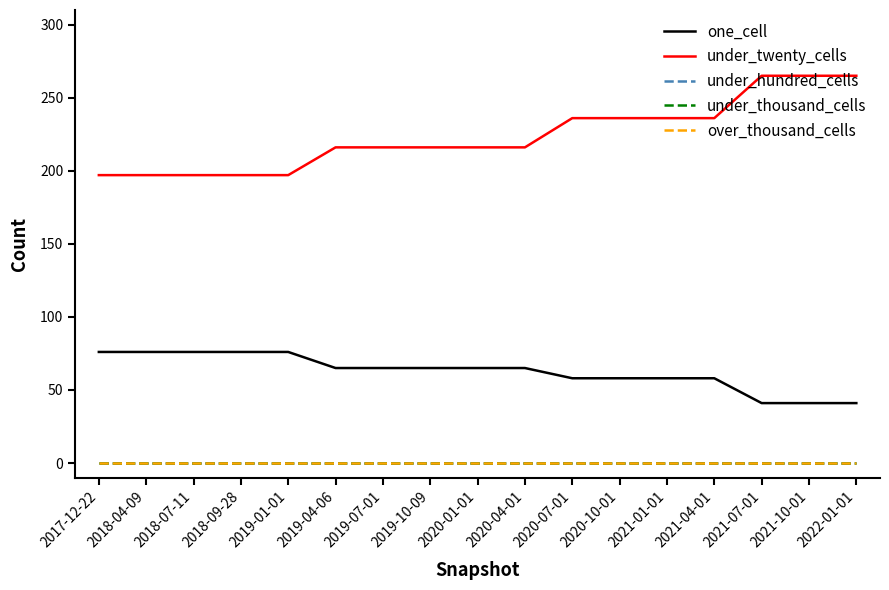

What is the total value across all series at 2018-04-09?

273